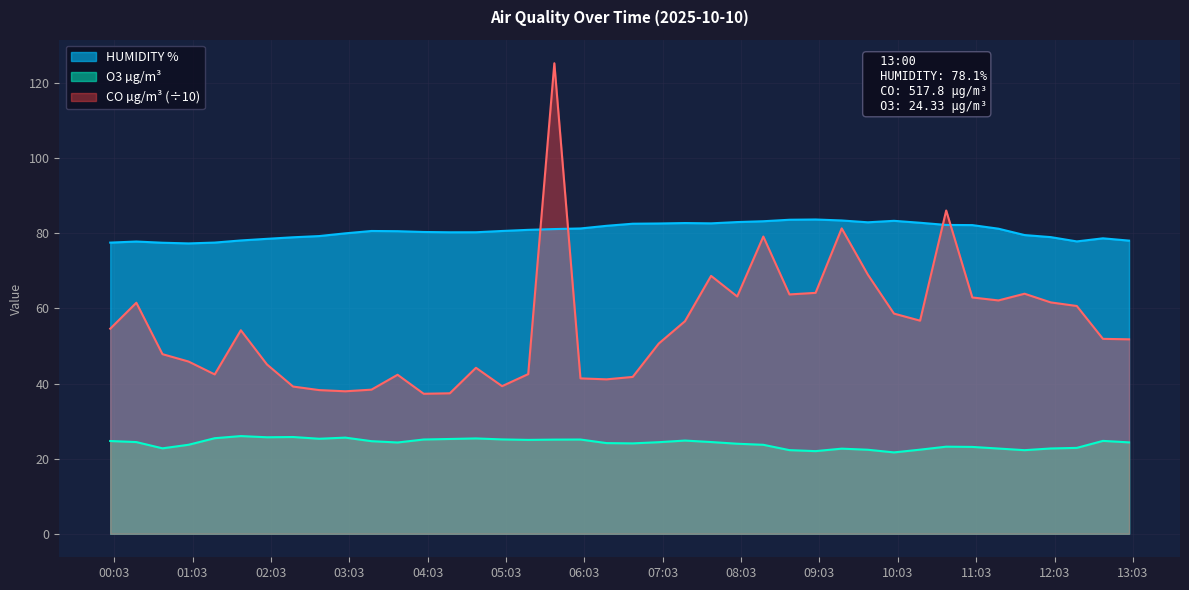

What is the total value across all series at 2025-10-10 11:00?

168.2